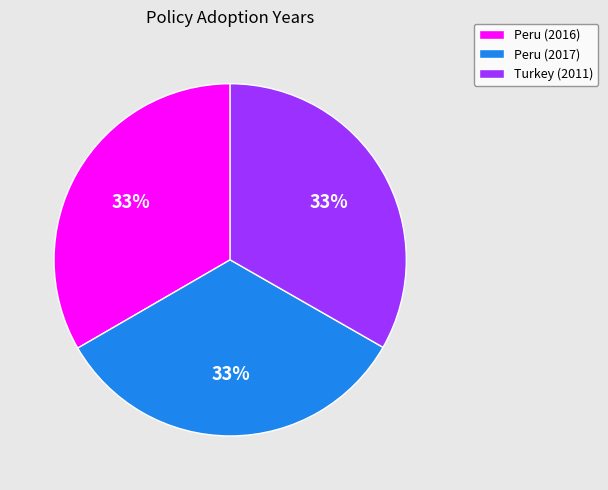

What percentage is the Turkey (2011) slice, to the nearest percent?

33%